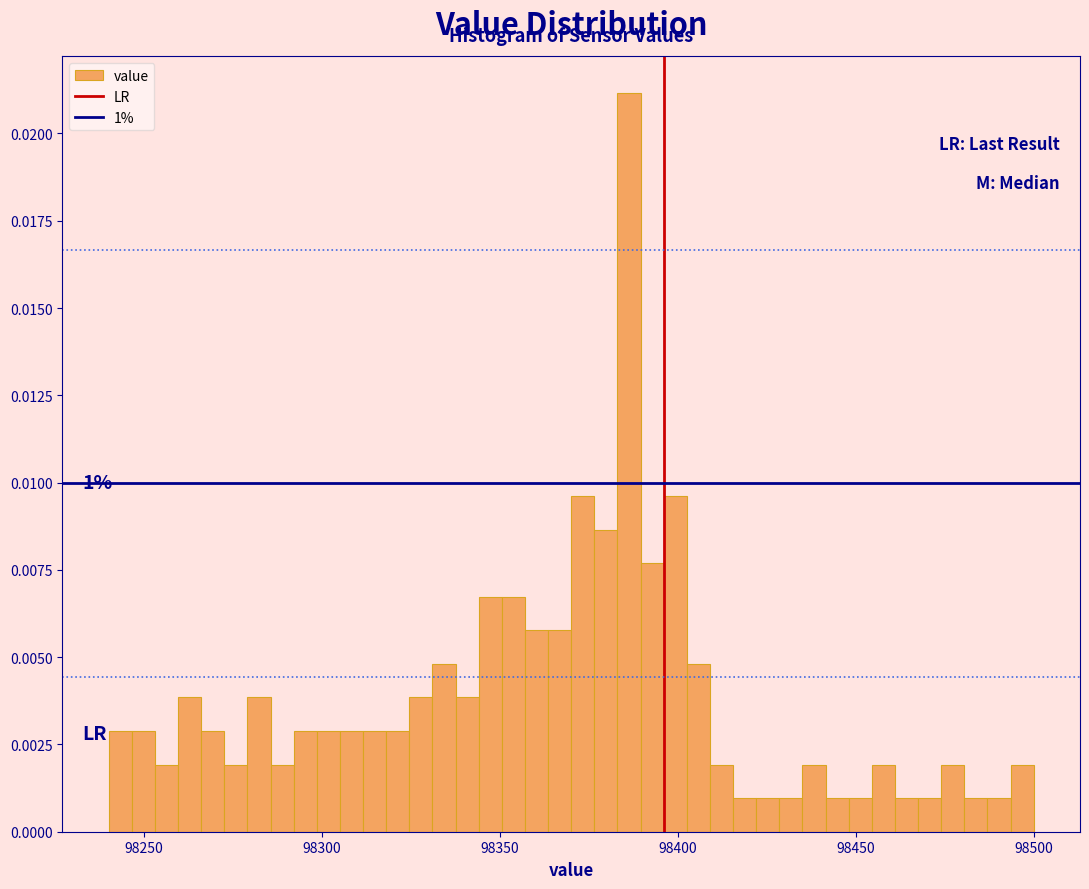

Read against the x-axis, roughly where is the centre of the tallest bar?

98385